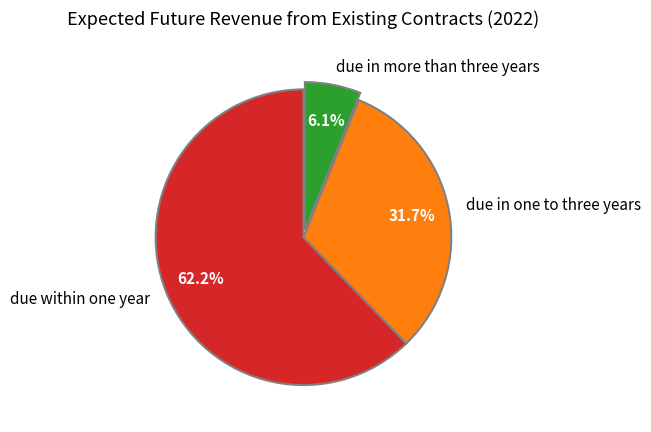

How many slices are in this pie chart?

3